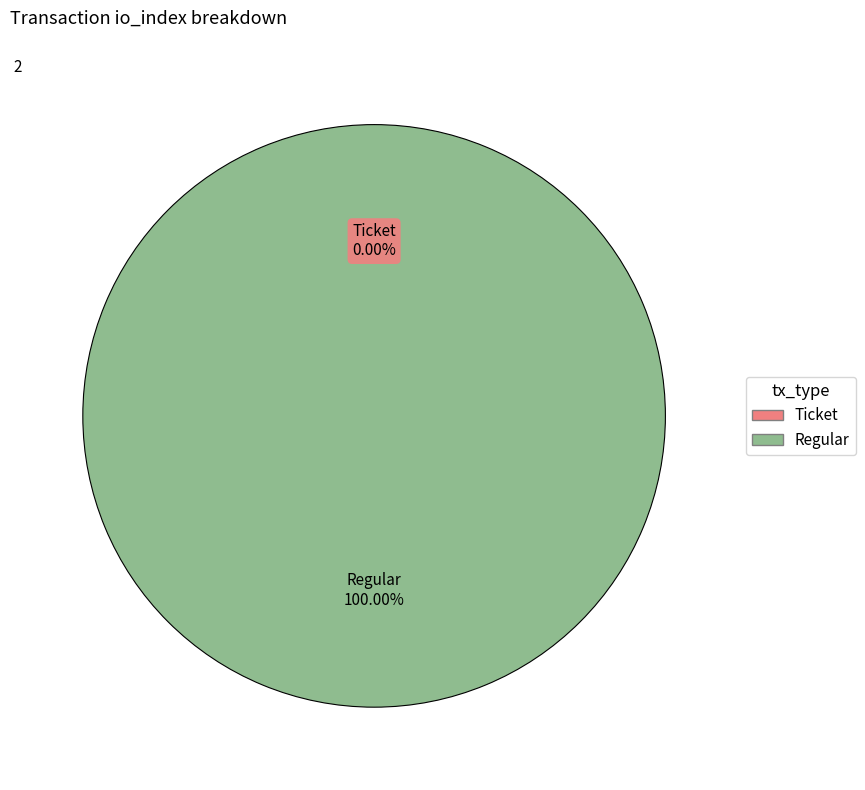

Count the number of slices in the pie.

2